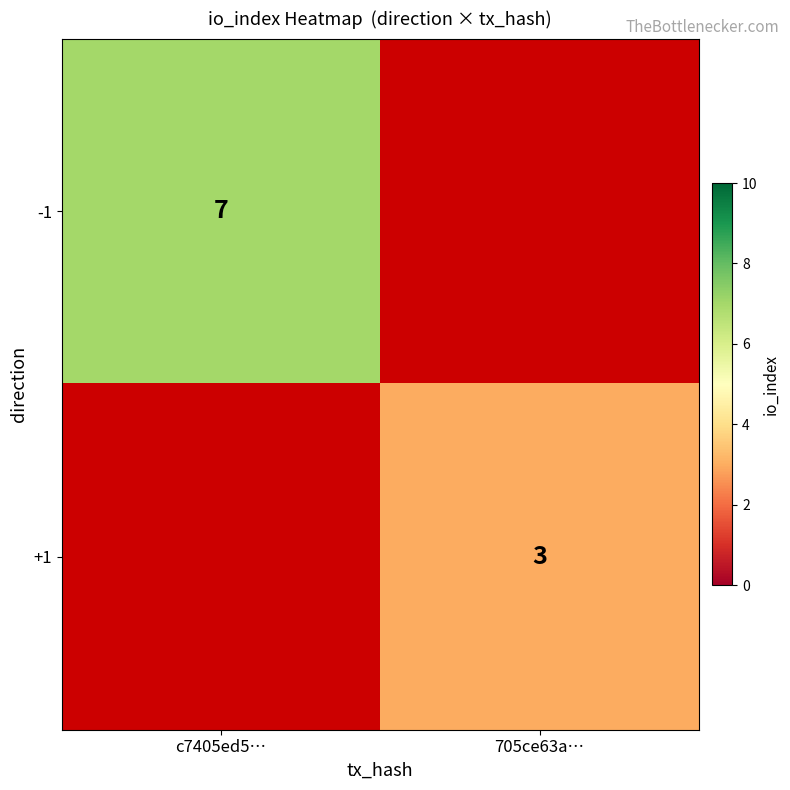

Is it true that -1 equals 7 at c7405ed5…?

True